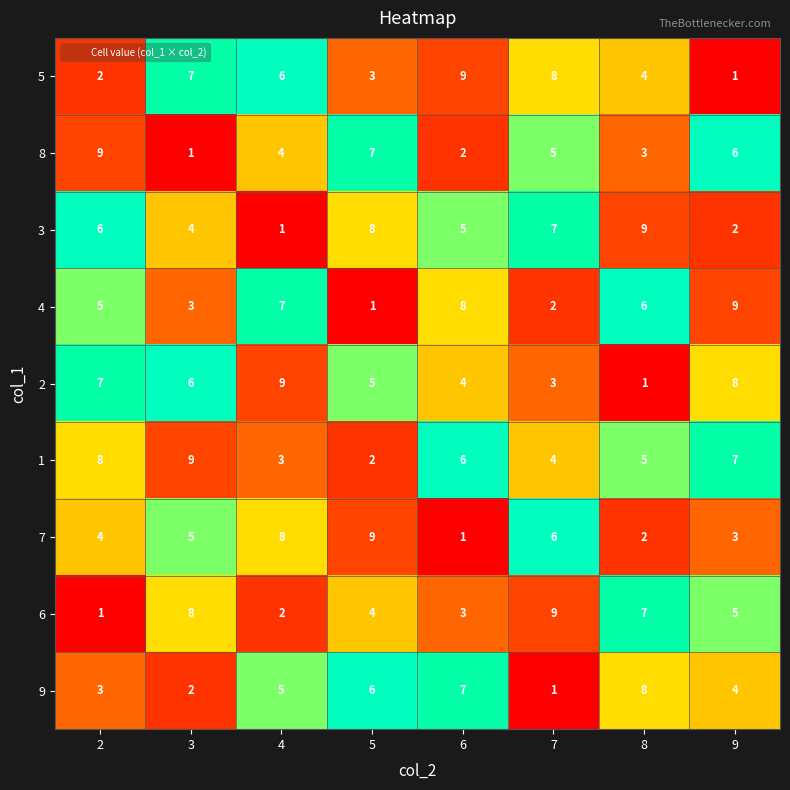

At which label does 3 reach its peak?

8